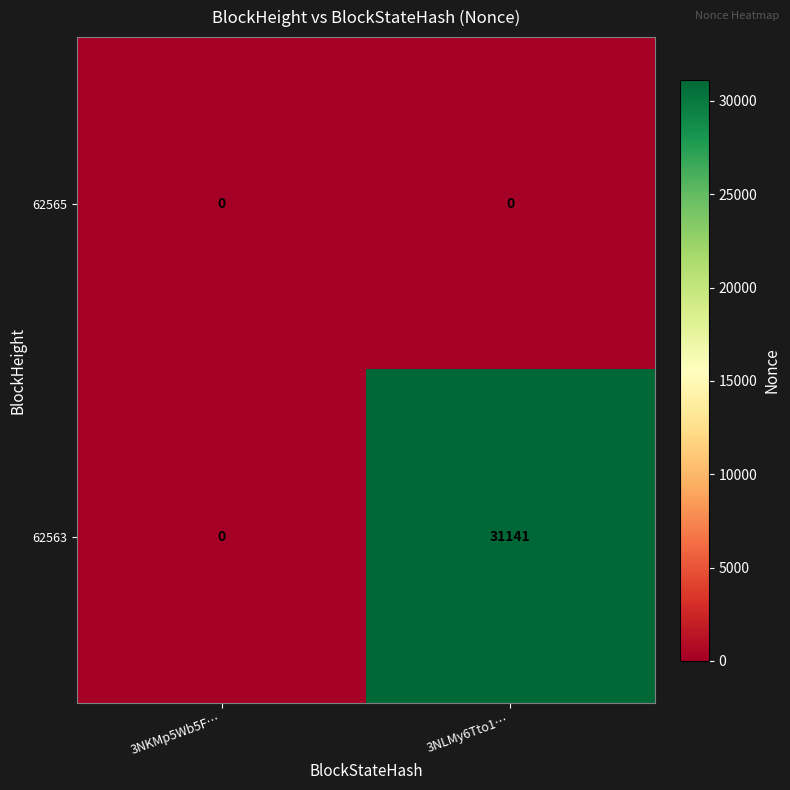

Reading right to left, extract all data points from this chart.

62565: 0	0
62563: 31141	0